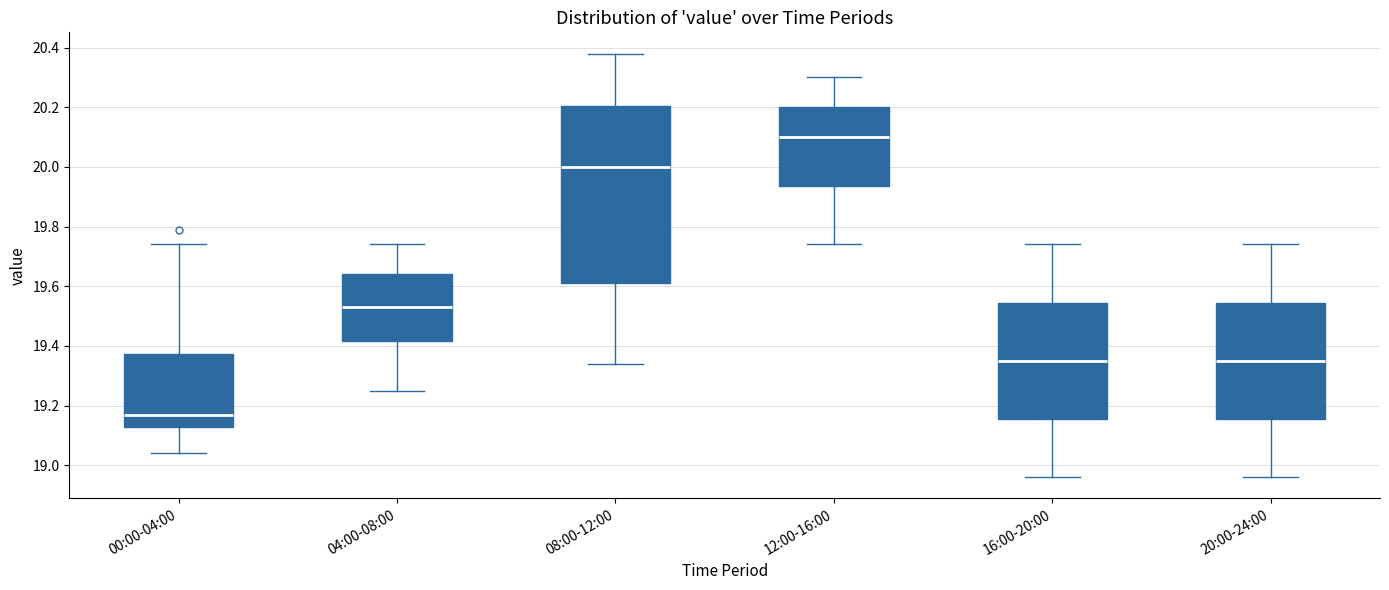

Which box has the highest median line?

12:00-16:00